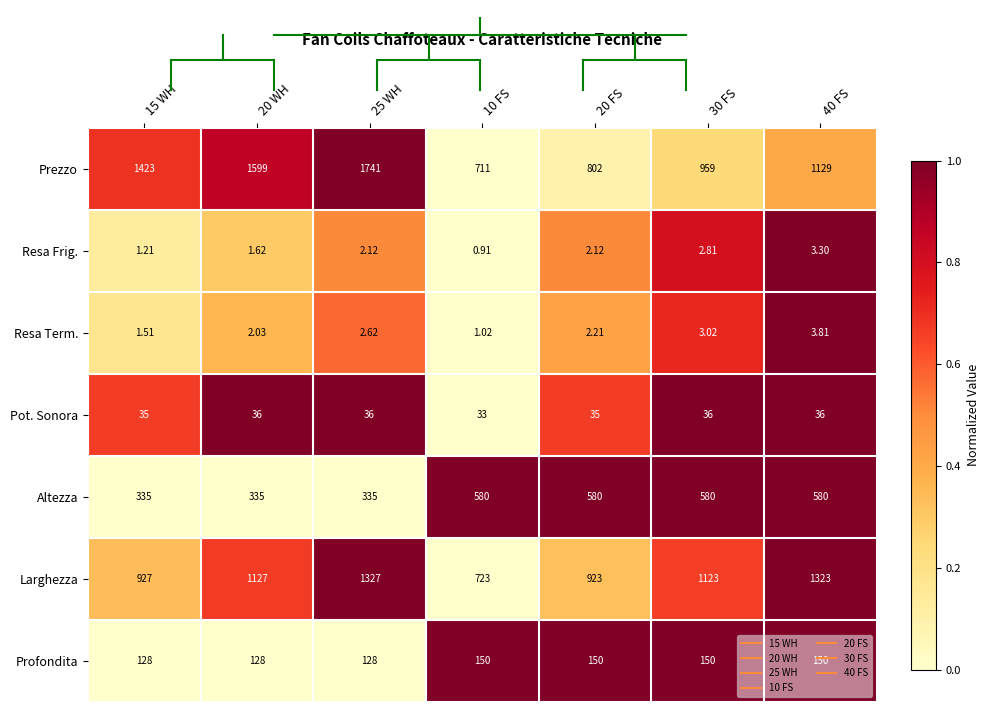

Is the value of Profondita at 15 WH greater than the value of Pot. Sonora at 20 FS?

Yes